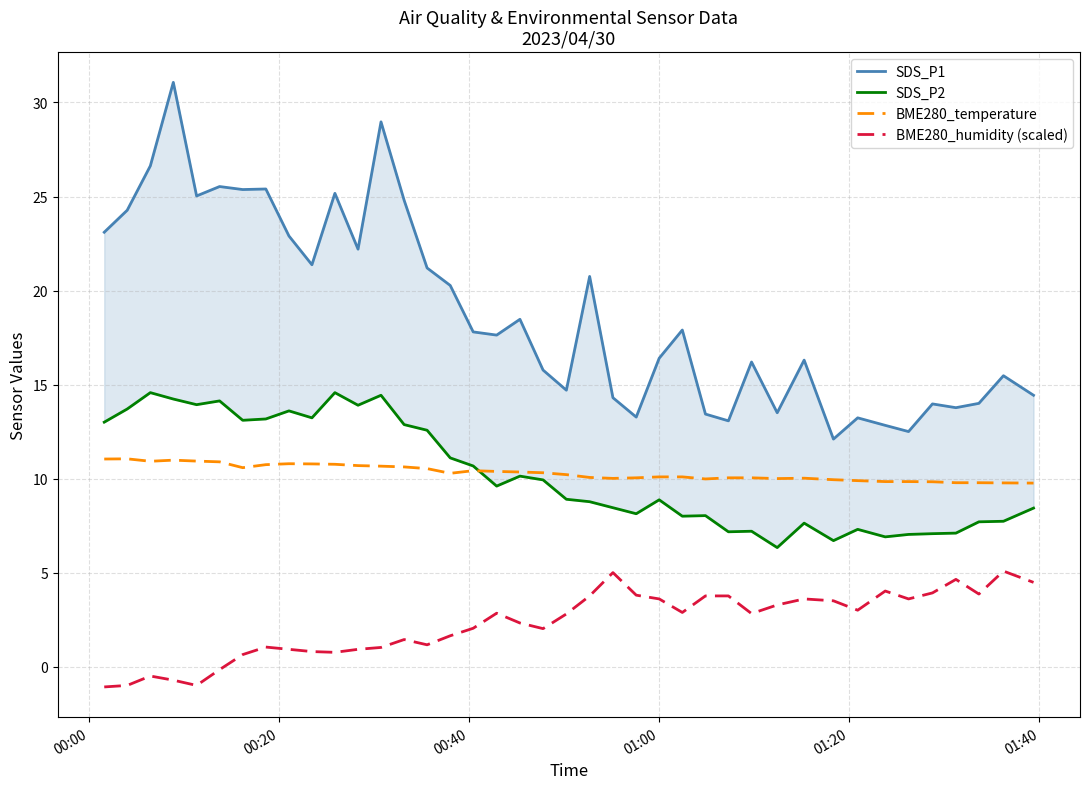

How many values in the SDS_P1 series are below 17?

19